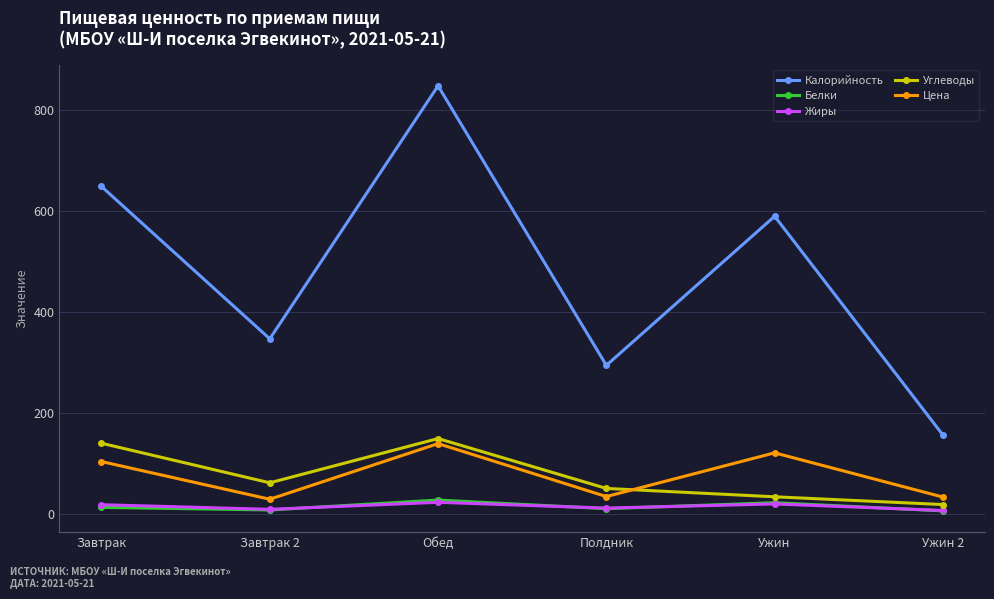

Which series has the largest total across all categories?

Калорийность